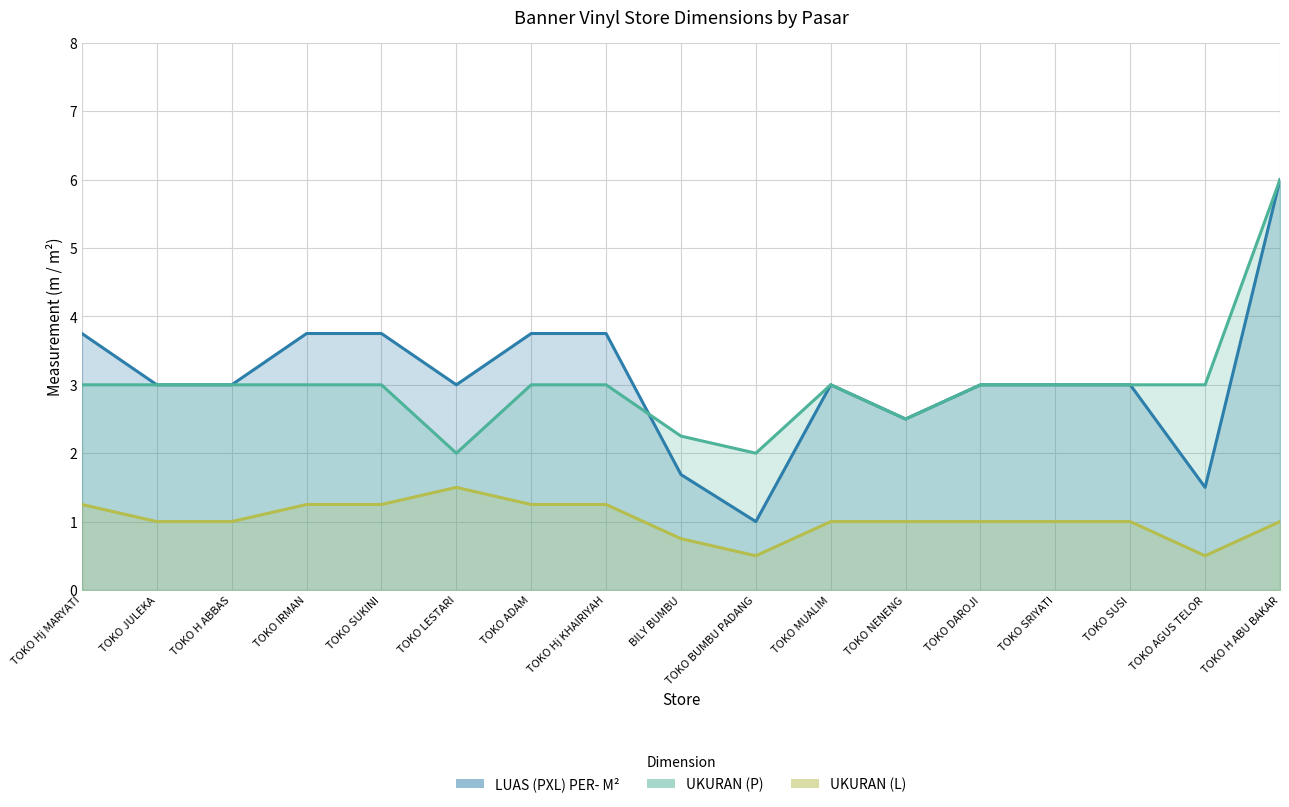

The value of LUAS (PXL) PER- M² at TOKO Hj KHAIRIYAH is 1.4. True or false?

False